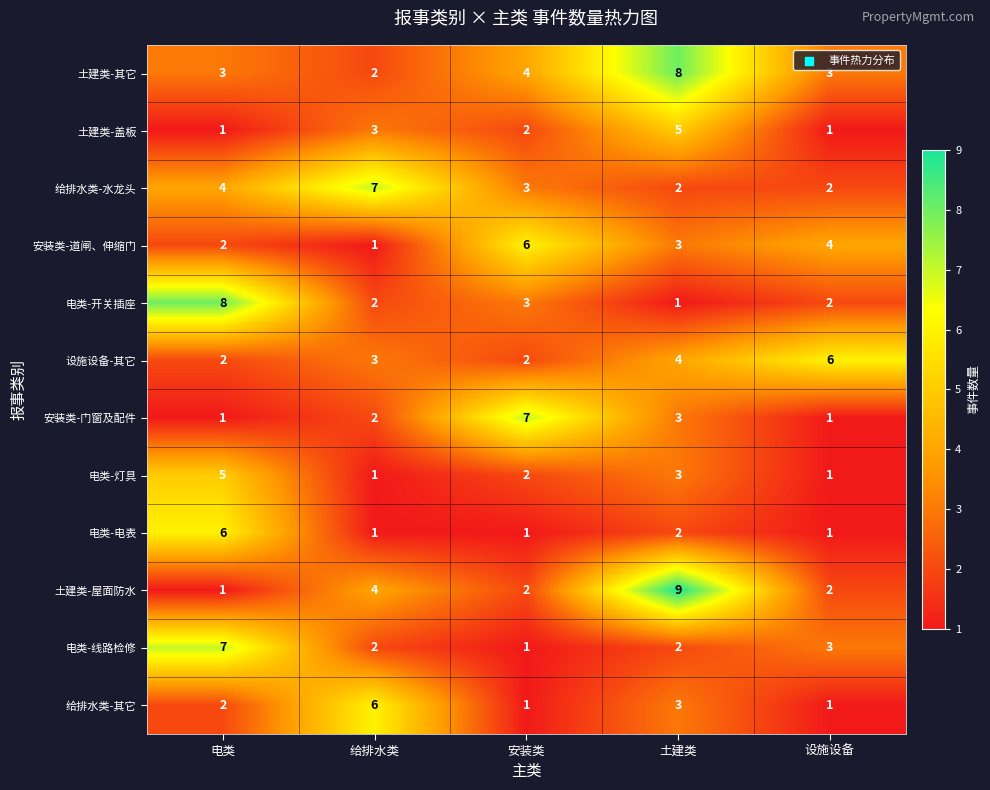

What is the total value across all series at 设施设备?

27